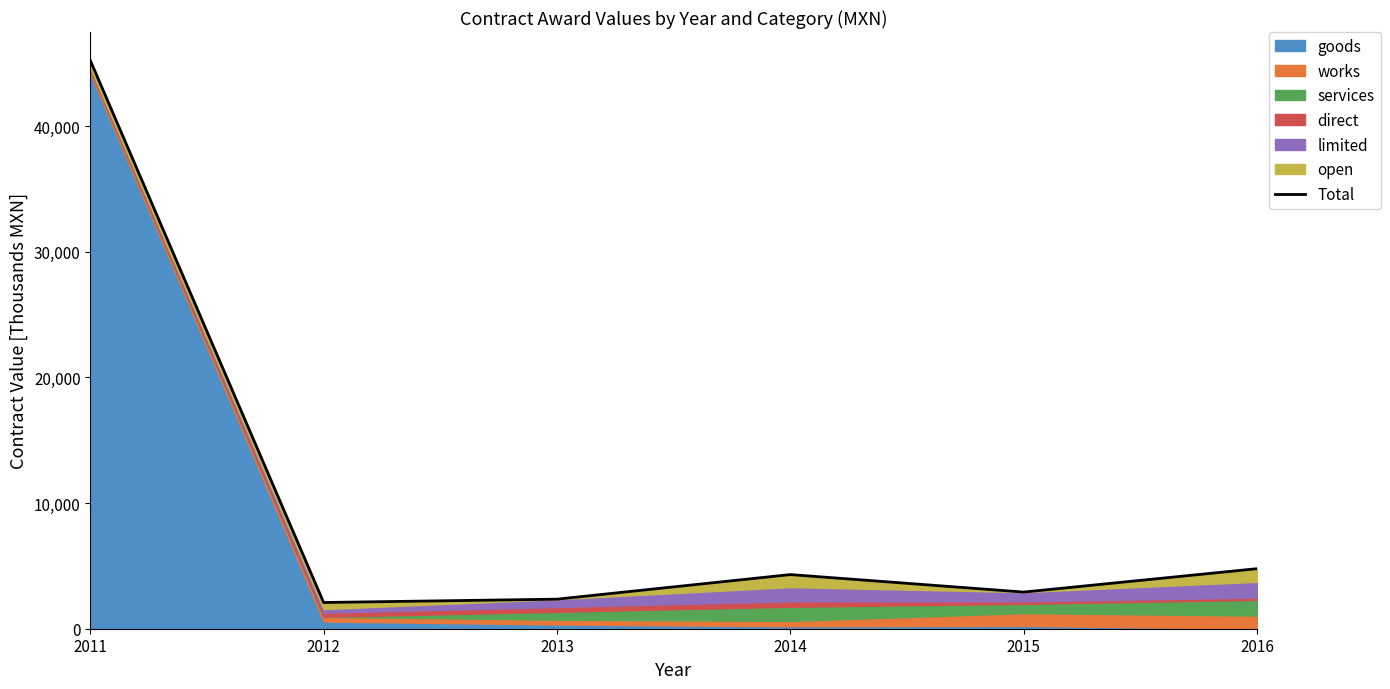

What is the difference between the values at 2015 and 2014?

1391.7